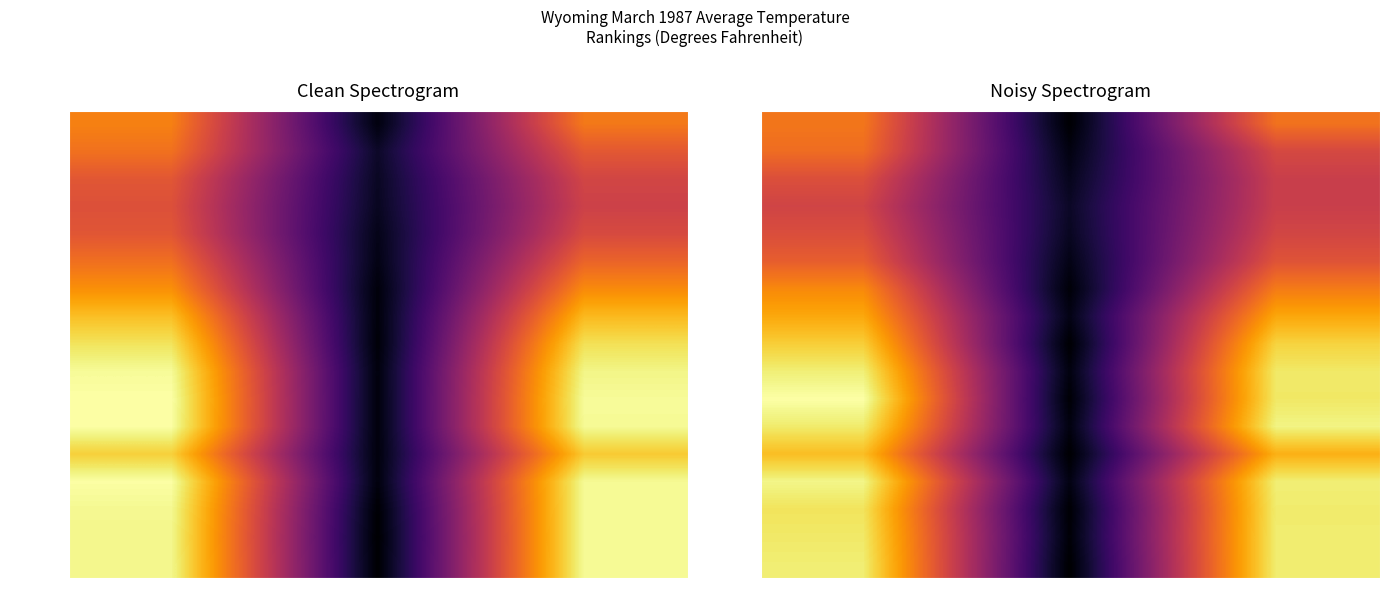

At which category is the sum across all series the highest?

Value